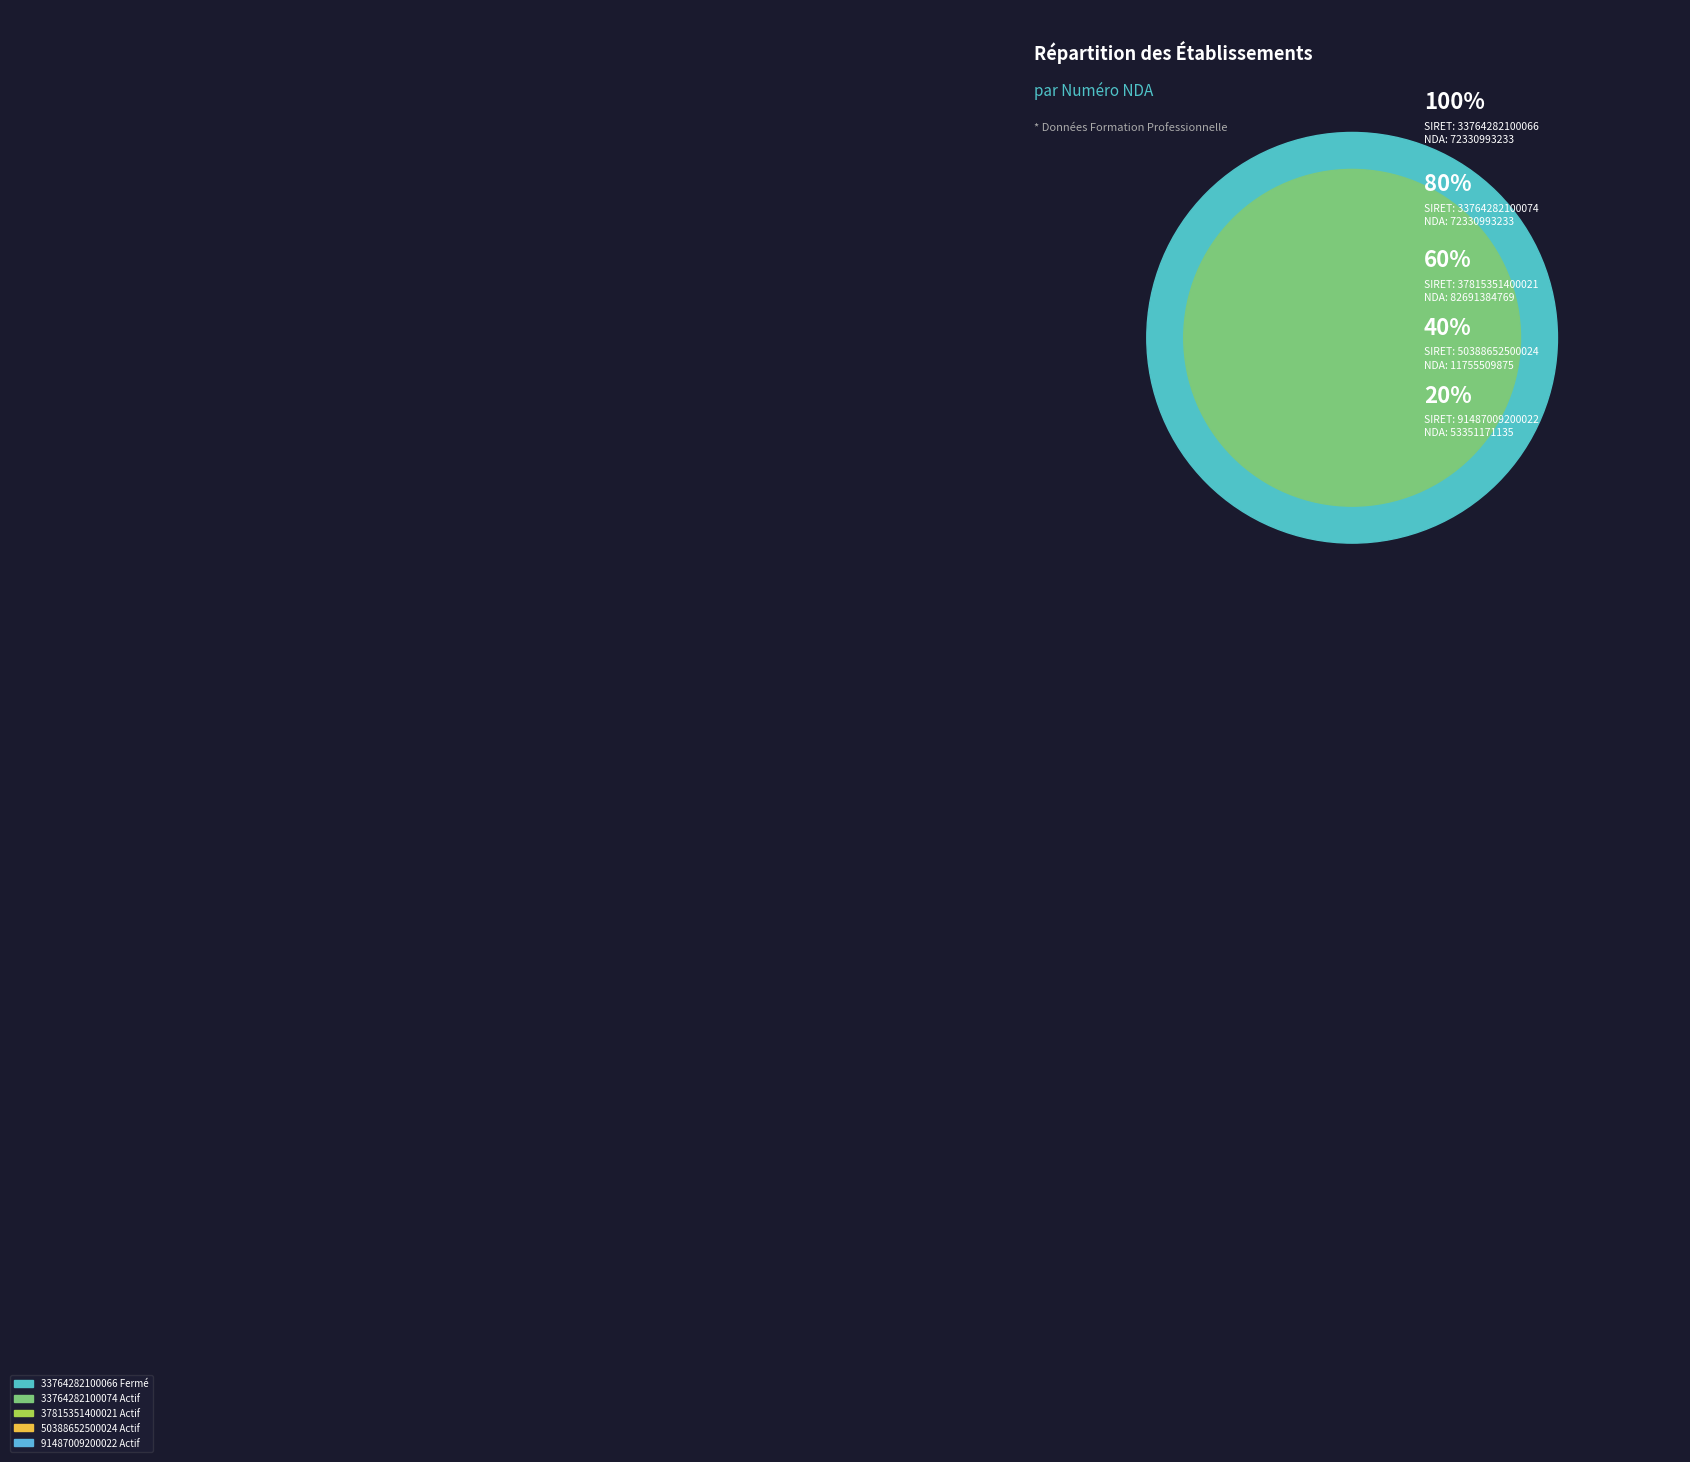

How many segments does this pie chart have?

5